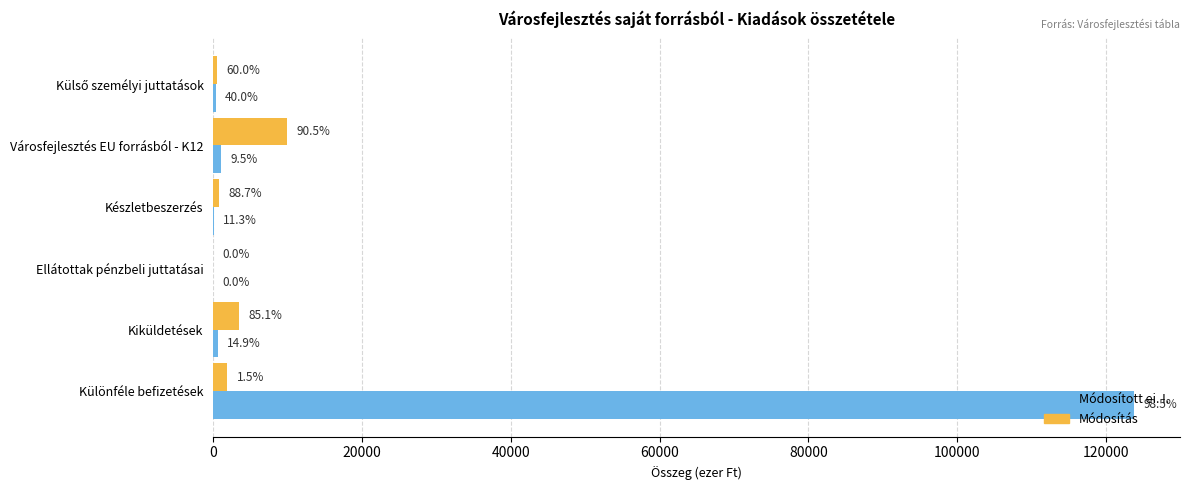

What is the difference between the maximum and second lowest values in the Módosítás series?

9487